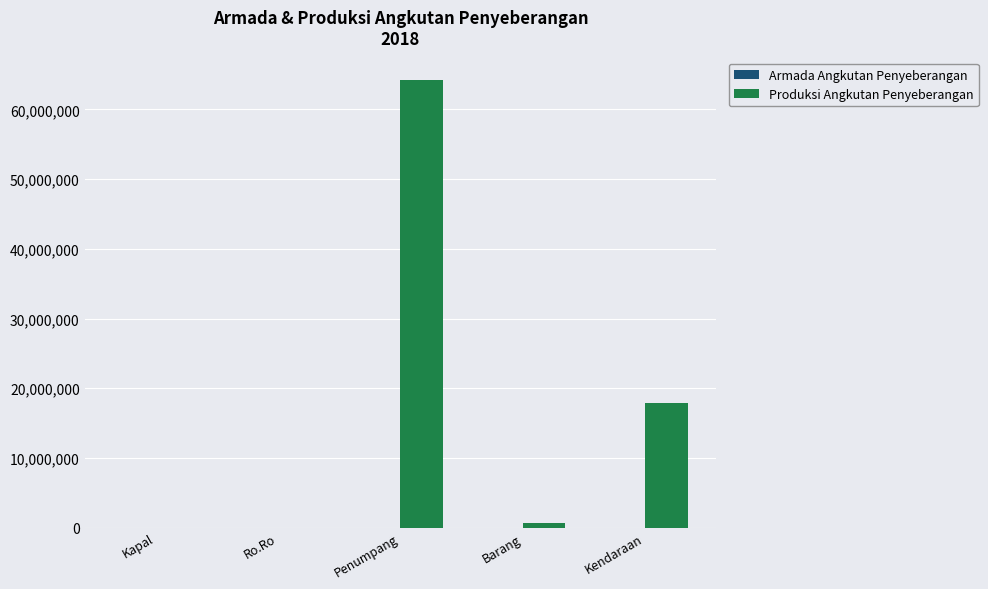

Between Ro.Ro and Kendaraan, which series saw the biggest shift?

Produksi Angkutan Penyeberangan